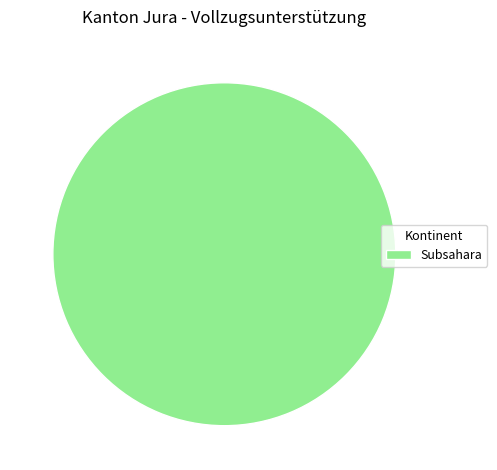

True or false: Subsahara accounts for 100% of the total.

True